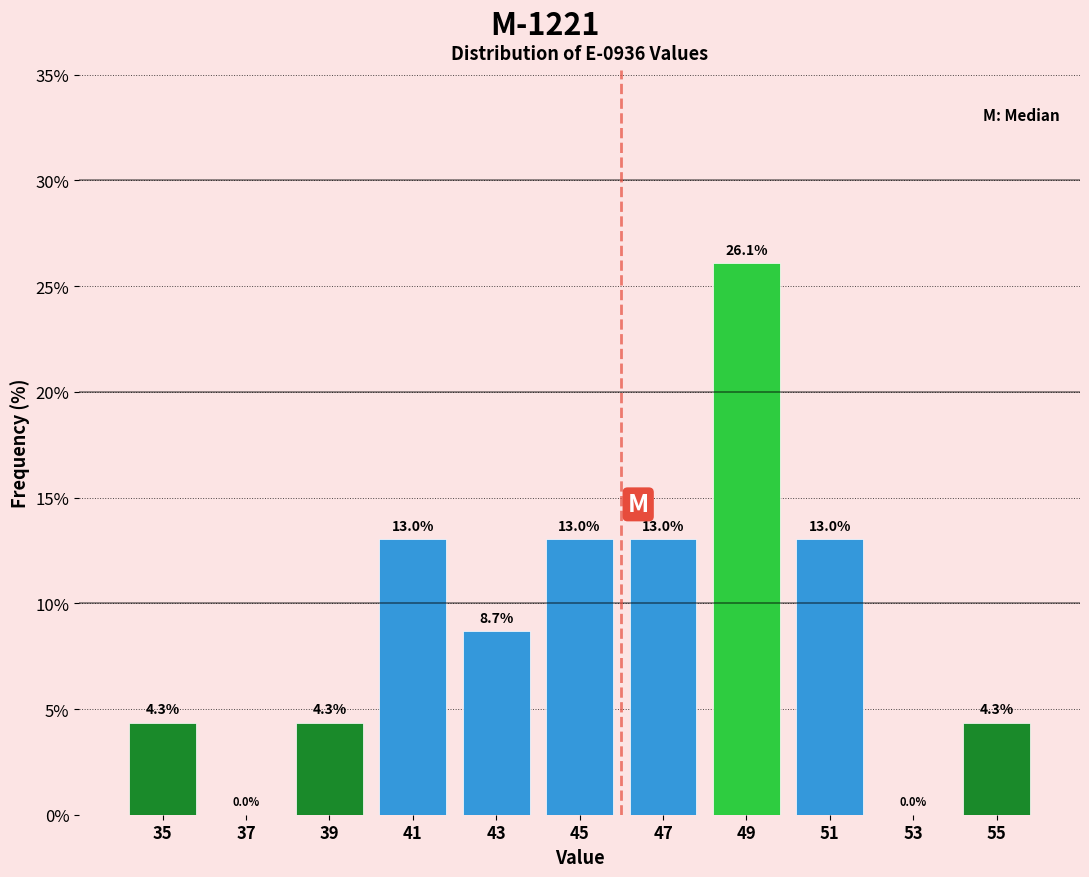

How tall is the bar that spans 50 to 52 on the x-axis?

13.0